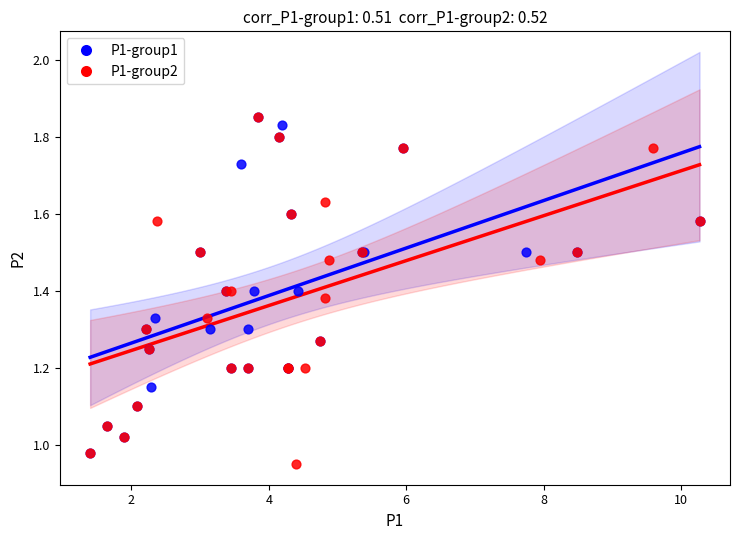

Which series has the largest Y range (max minus min)?

P1-group2